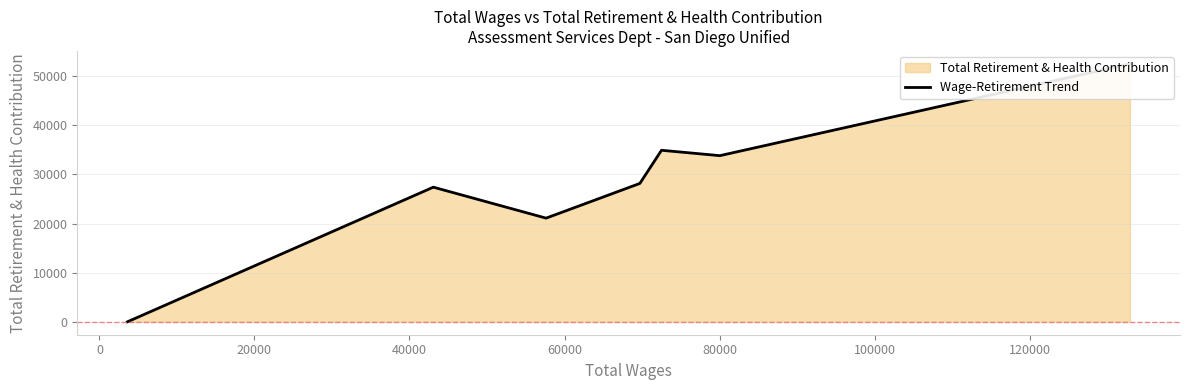

What is the label of the 2nd point from the right?

80000